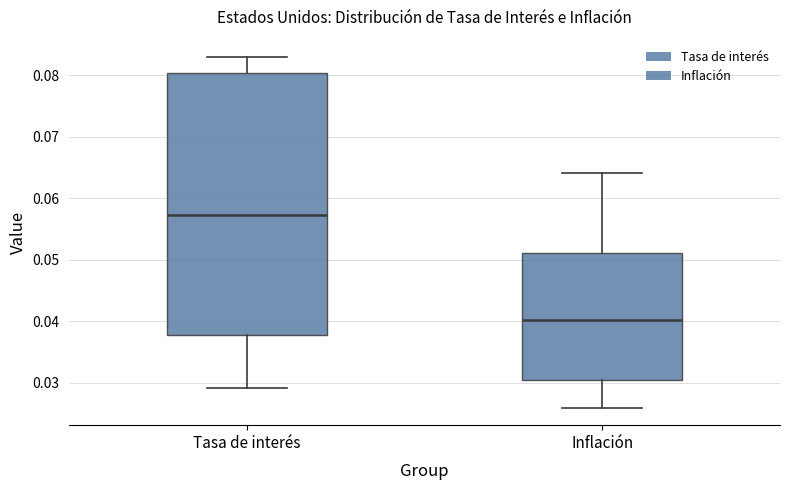

Which box has the highest median line?

Tasa de interés